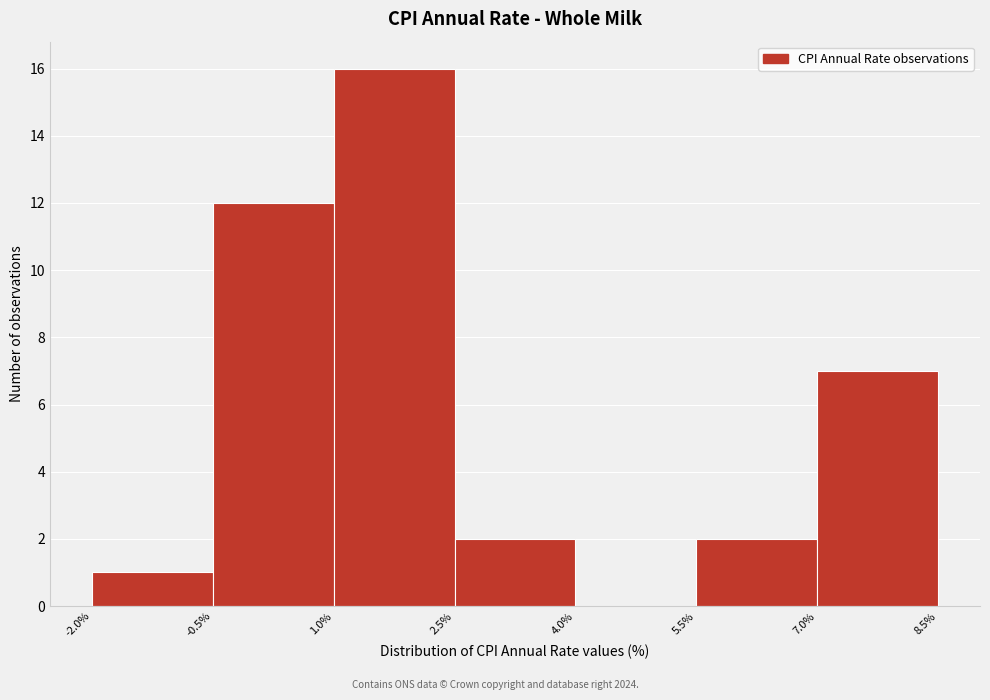

Reading left to right, list every bar in this chart as the range it spans on the x-axis followed by its height. The values are not printed on the chart, so give them approximately, as read against the axis.

-2.0% to -0.5%: 1
-0.5% to 1.0%: 12
1.0% to 2.5%: 16
2.5% to 4.0%: 2
4.0% to 5.5%: 0
5.5% to 7.0%: 2
7.0% to 8.5%: 7